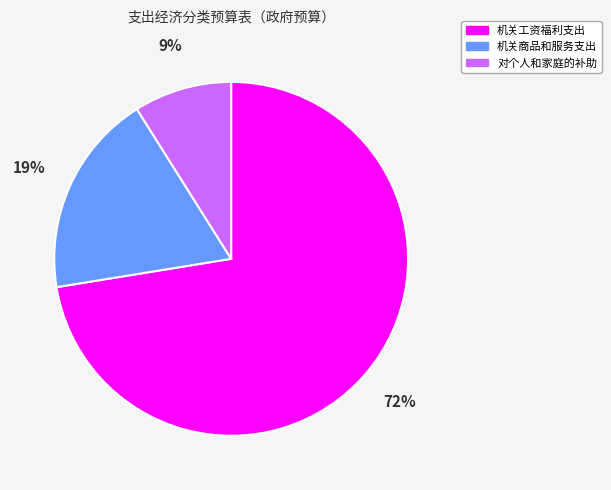

To the nearest percent, what percentage of the pie is 机关工资福利支出?

72%